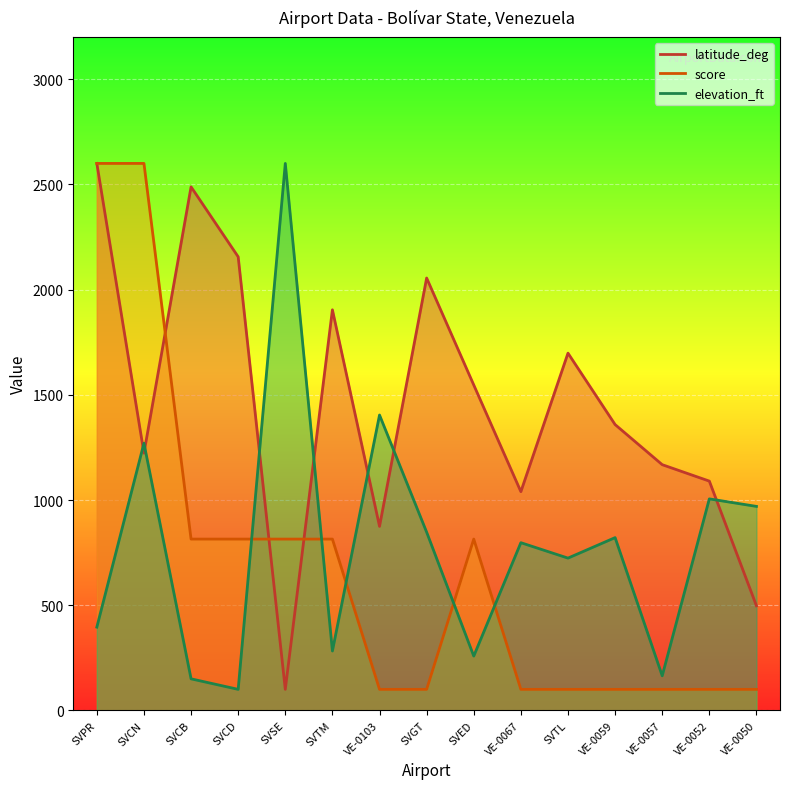

What is the difference between the highest and lowest values at SVPR?

2204.1